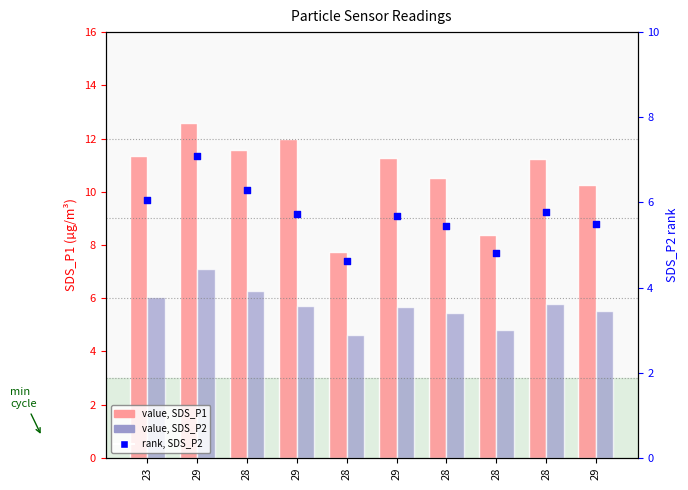

Which series reaches the minimum Y coordinate?

SDS_P2